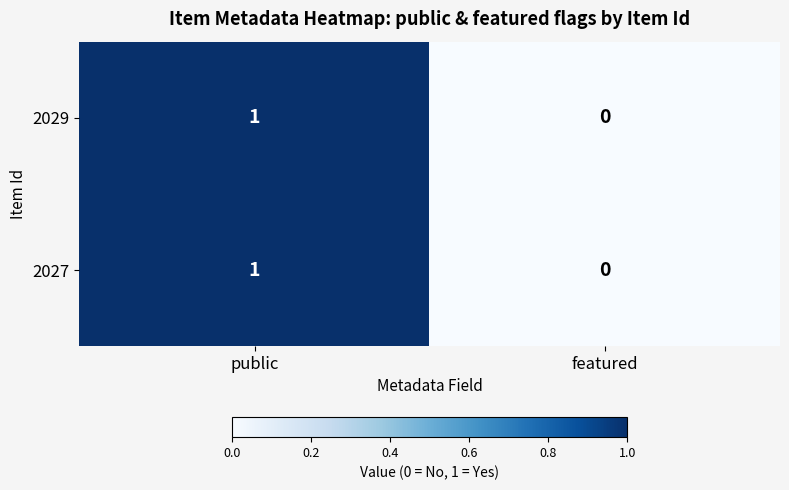

Is it true that 2029 equals 1 at public?

True